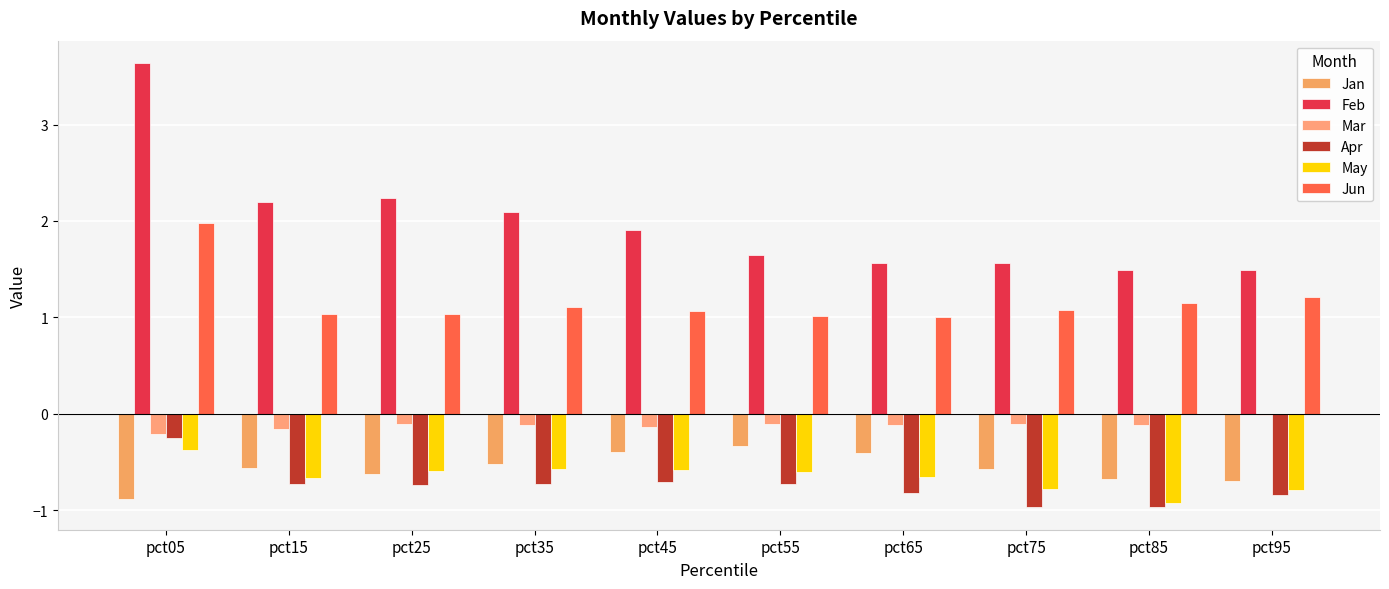

Reading right to left, transcribe all the data shown in this chart.

Jan: pct95=-0.7	pct85=-0.7	pct75=-0.6	pct65=-0.4	pct55=-0.3	pct45=-0.4	pct35=-0.5	pct25=-0.6	pct15=-0.6	pct05=-0.9
Feb: pct95=1.5	pct85=1.5	pct75=1.6	pct65=1.6	pct55=1.6	pct45=1.9	pct35=2.1	pct25=2.2	pct15=2.2	pct05=3.6
Mar: pct95=-0.0	pct85=-0.1	pct75=-0.1	pct65=-0.1	pct55=-0.1	pct45=-0.1	pct35=-0.1	pct25=-0.1	pct15=-0.2	pct05=-0.2
Apr: pct95=-0.8	pct85=-1.0	pct75=-1.0	pct65=-0.8	pct55=-0.7	pct45=-0.7	pct35=-0.7	pct25=-0.7	pct15=-0.7	pct05=-0.3
May: pct95=-0.8	pct85=-0.9	pct75=-0.8	pct65=-0.7	pct55=-0.6	pct45=-0.6	pct35=-0.6	pct25=-0.6	pct15=-0.7	pct05=-0.4
Jun: pct95=1.2	pct85=1.1	pct75=1.1	pct65=1.0	pct55=1.0	pct45=1.1	pct35=1.1	pct25=1.0	pct15=1.0	pct05=2.0